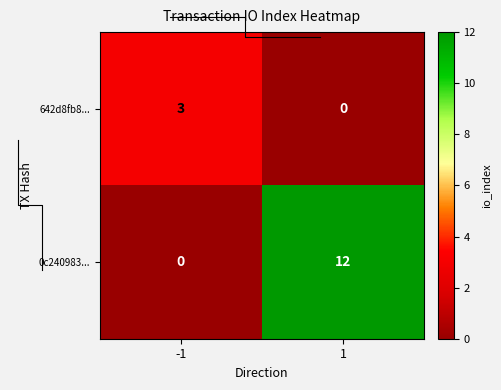

The value of 642d8fb8... at 1 is 0. True or false?

True